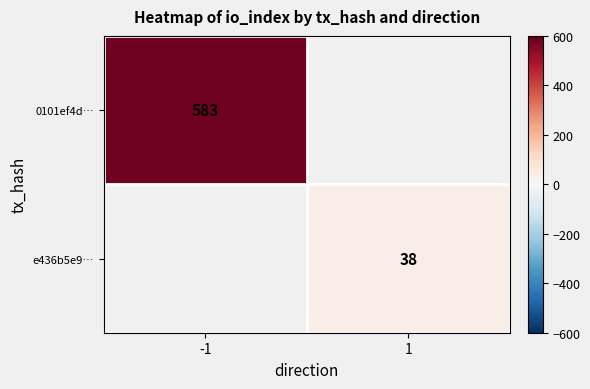

Is it true that e436b5e9… equals 16 at 1?

False